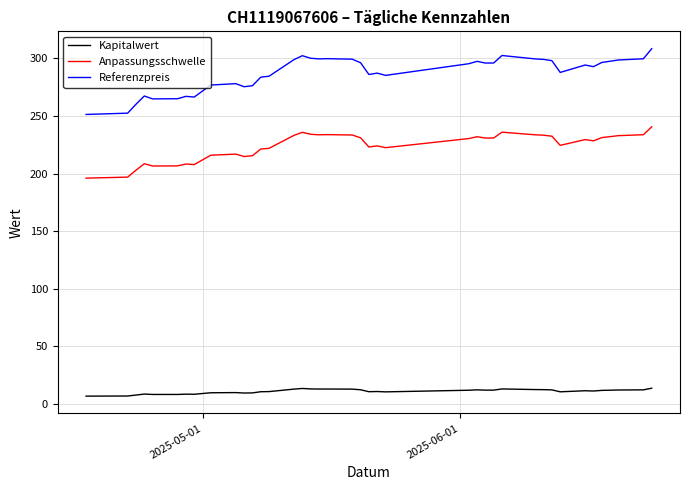

Which series has the largest total across all categories?

Referenzpreis